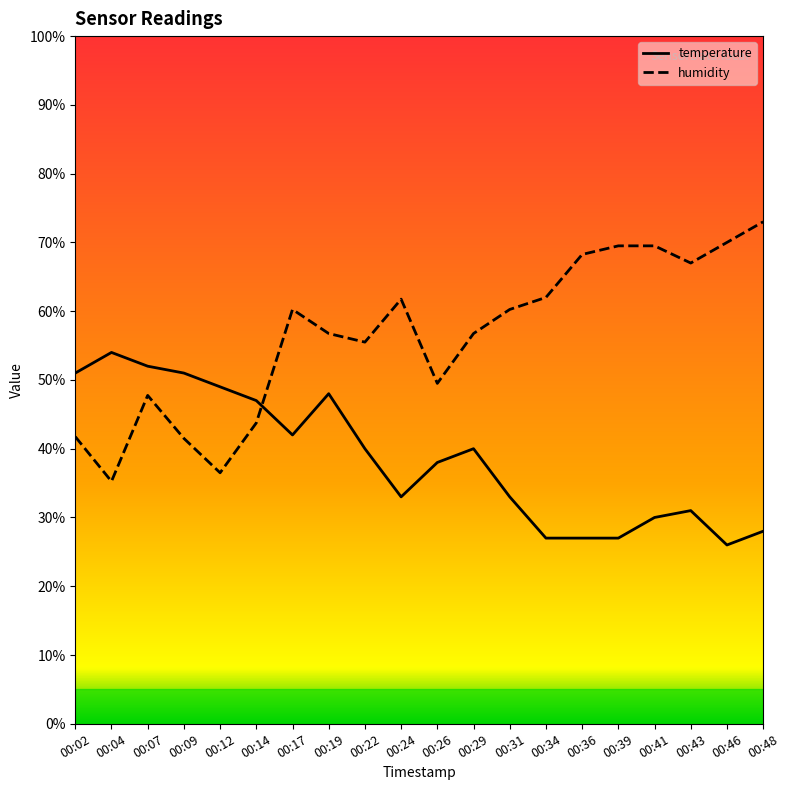

Where is the first local maximum for temperature?

00:04